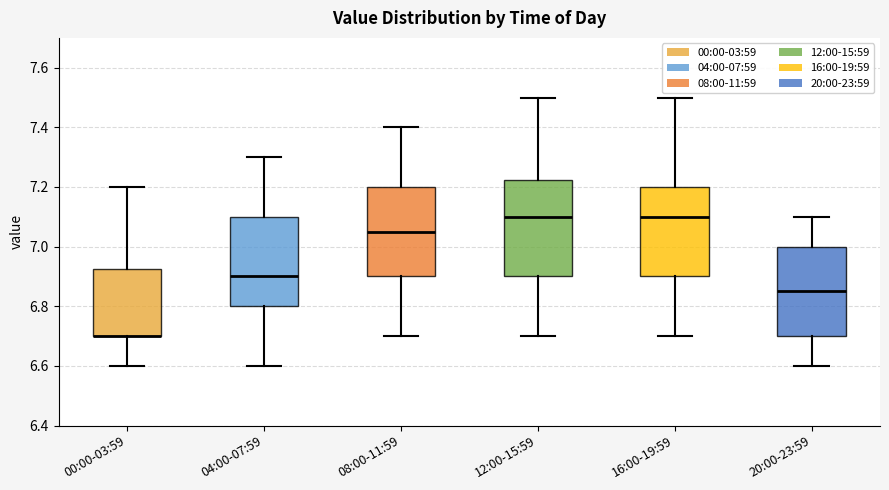

Which box is the tallest, from its lower edge to its upper edge?

12:00-15:59